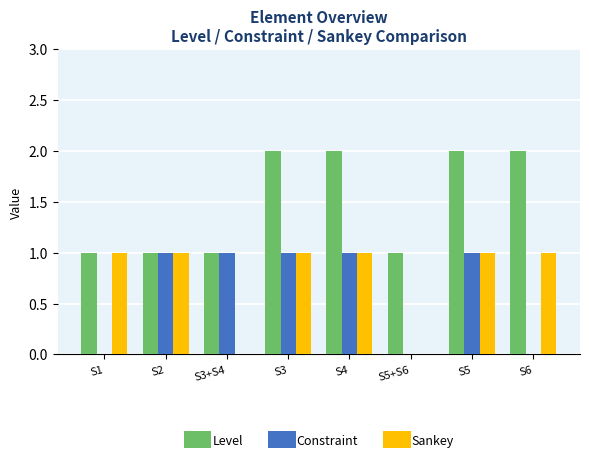

The value of Constraint at S1 is 0. True or false?

True